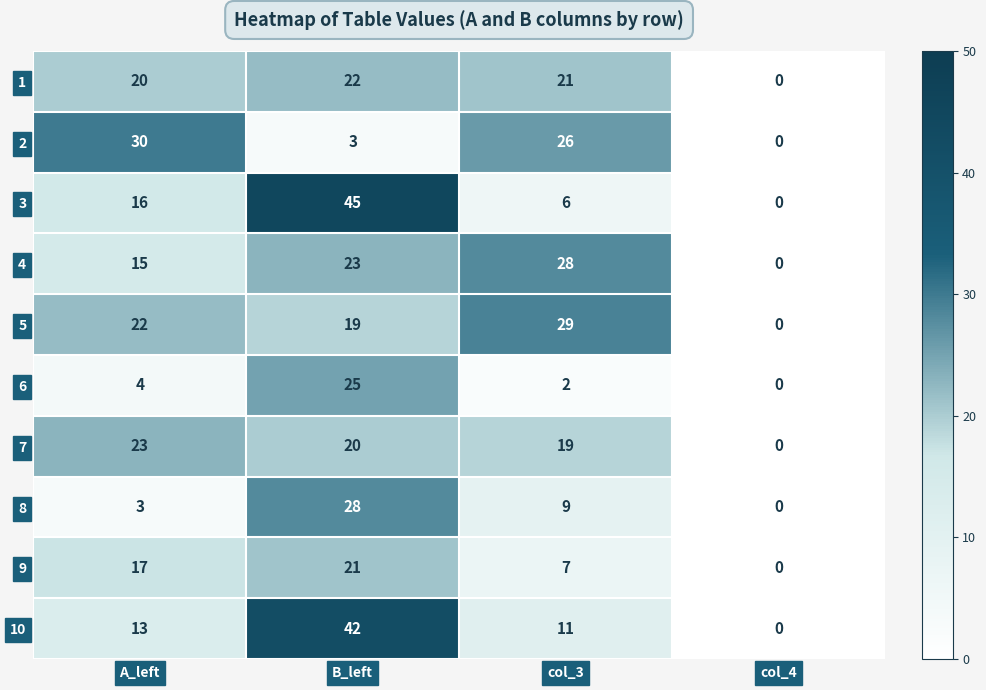

The 7 series shows 19 at col_3. True or false?

True